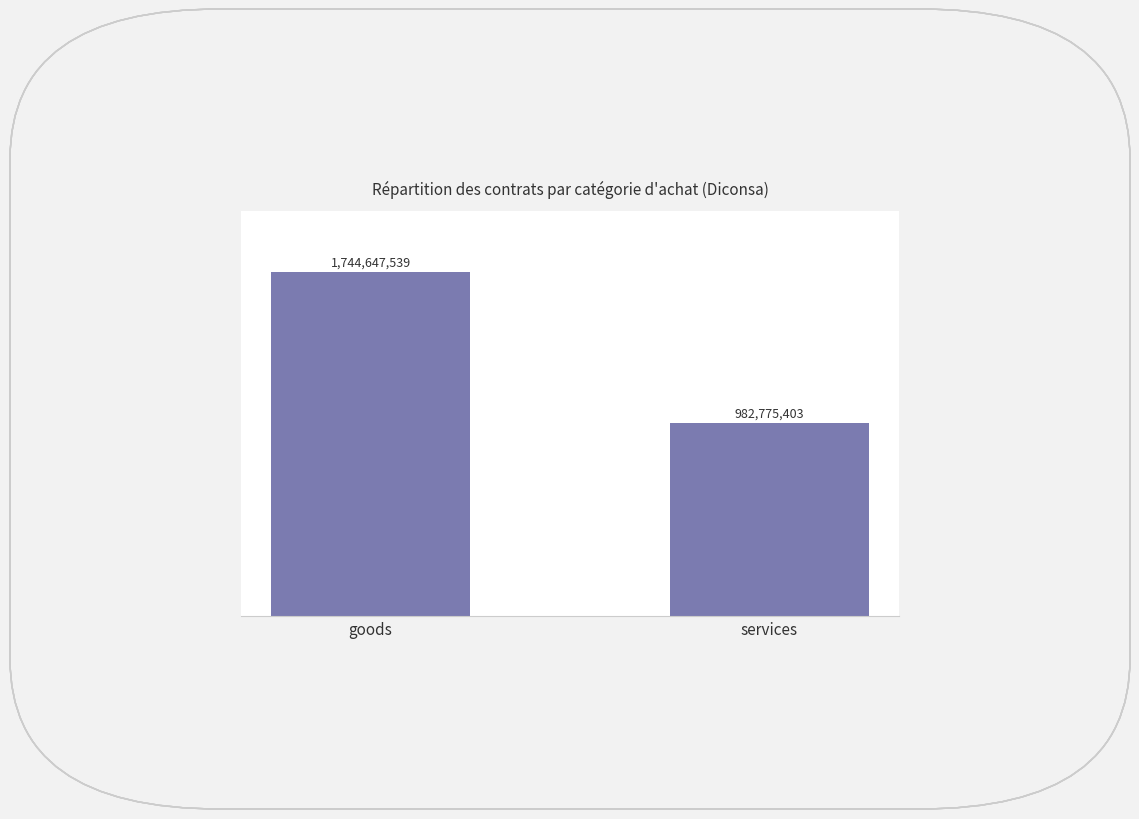

What is the sum of all values?

2727422942